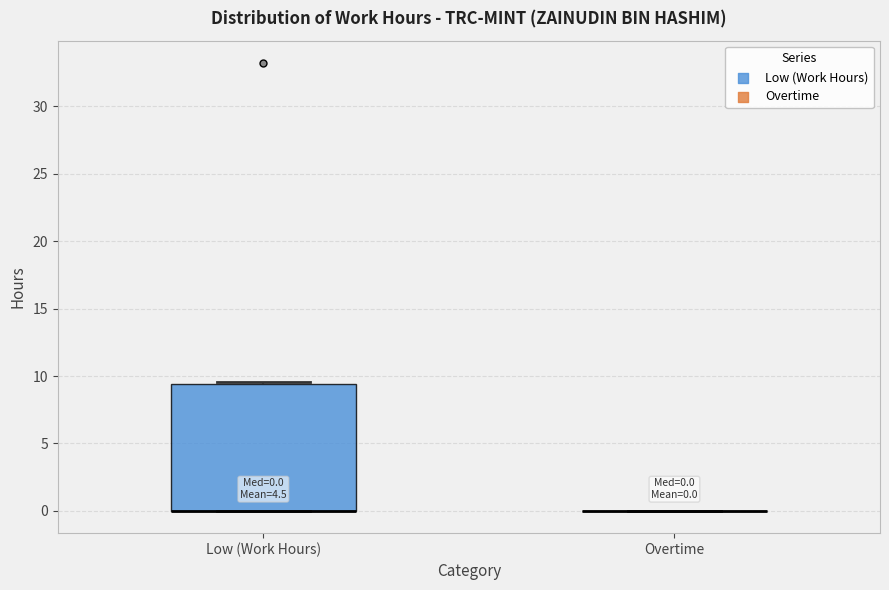

Comparing the boxes themselves (not the whiskers), which one is the tallest?

Low (Work Hours)